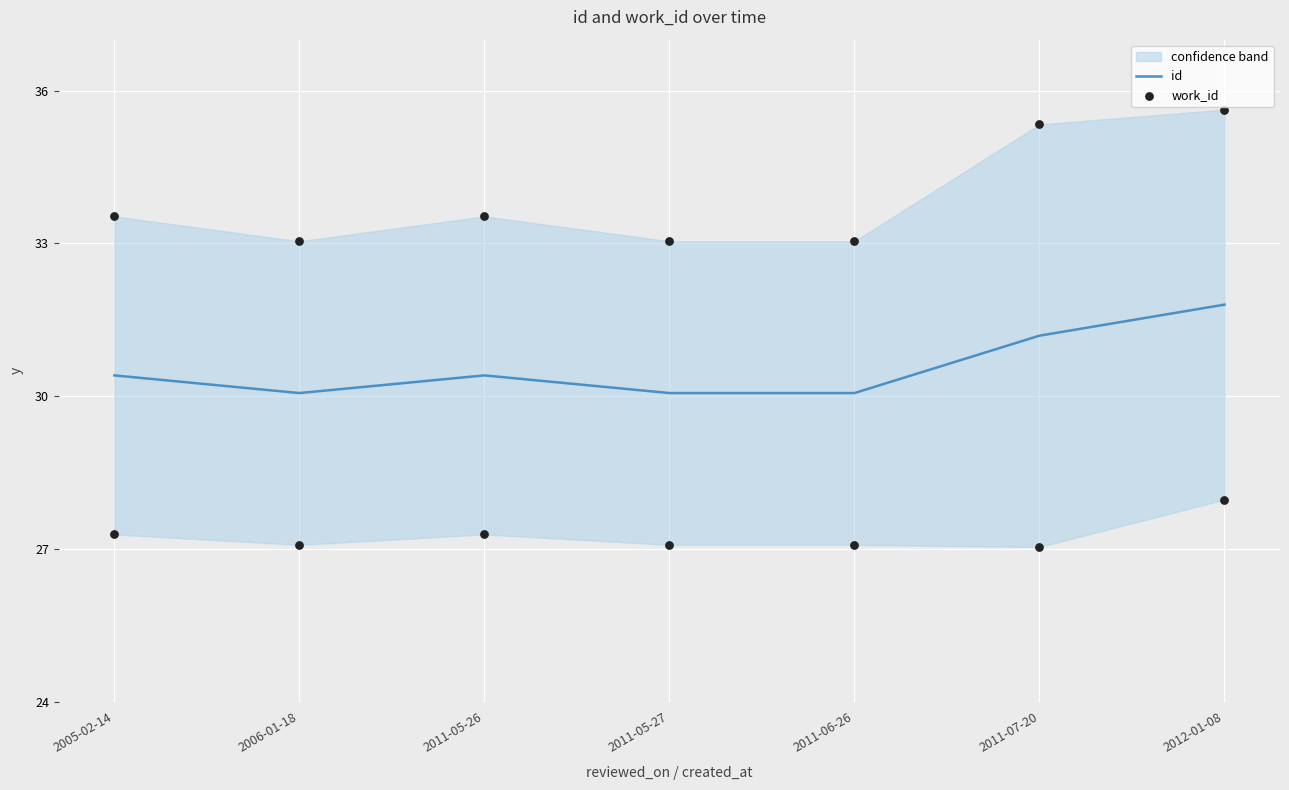

What is the total value across all series at 2011-05-26?

63.9